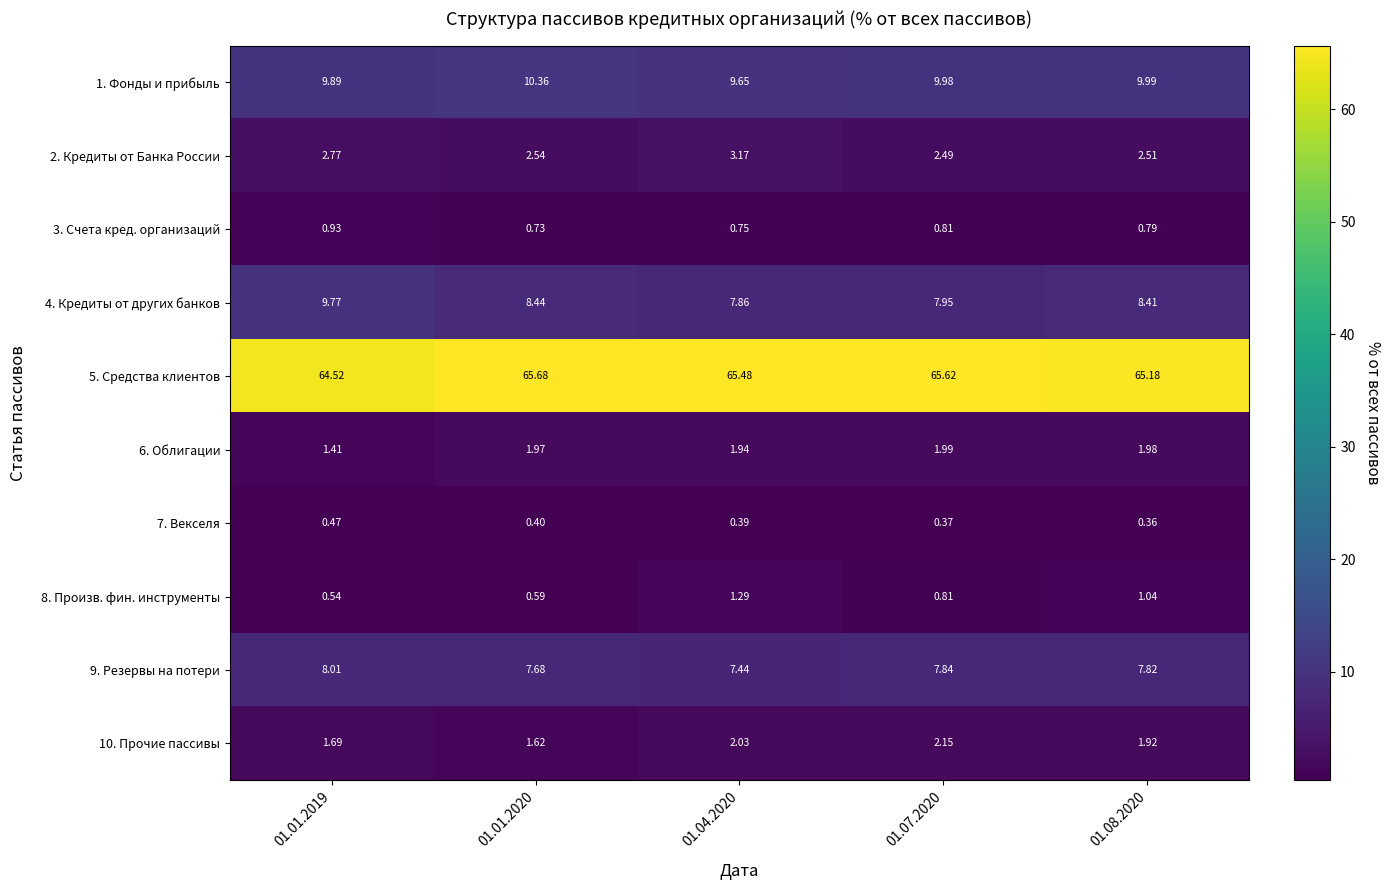

Is the value of 6. Облигации at 01.01.2019 greater than the value of 4. Кредиты от других банков at 01.01.2020?

No